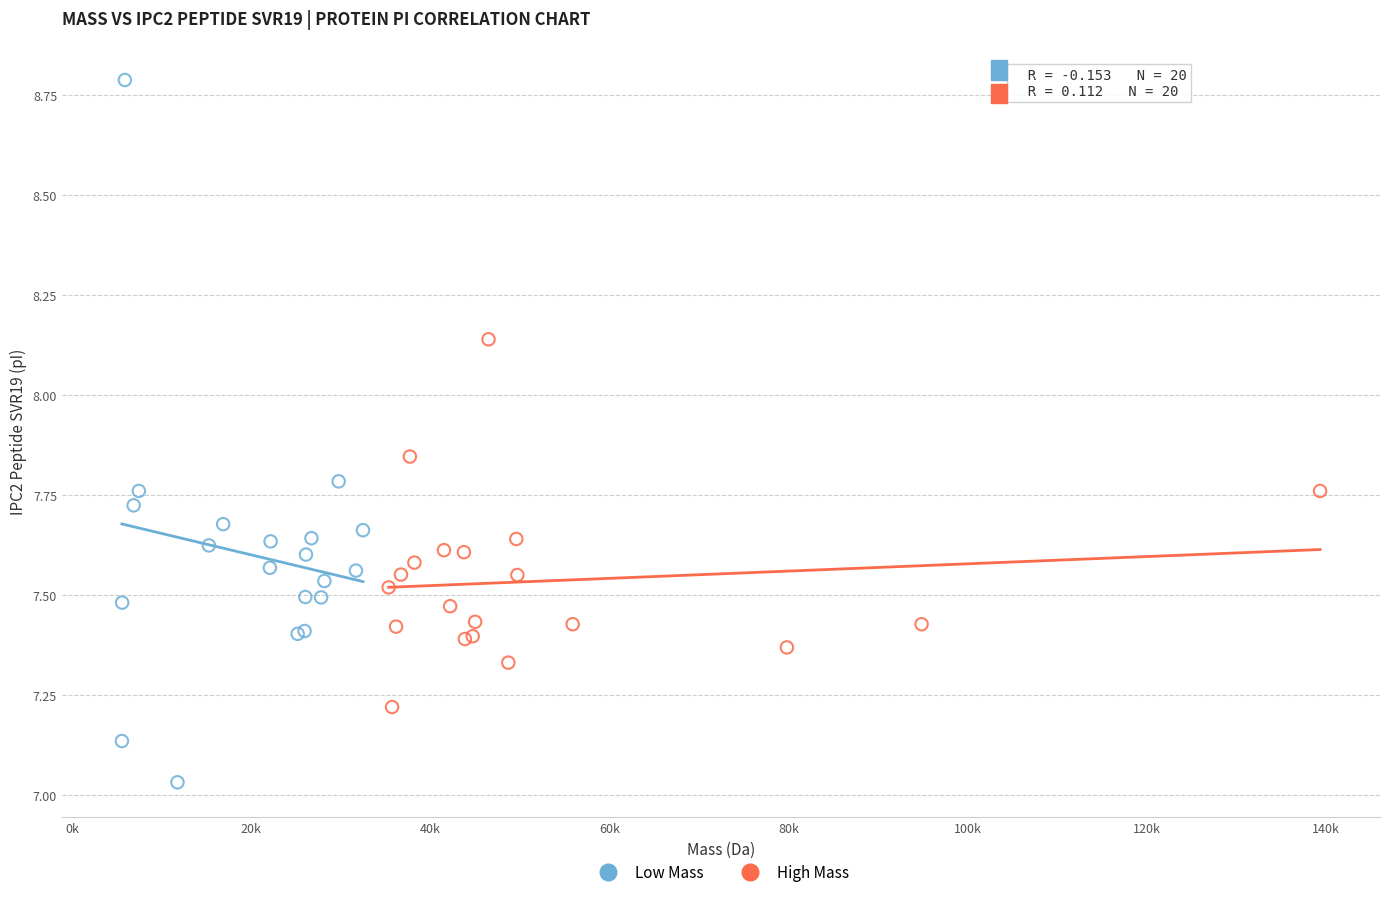

Which series contains the highest Y value?

Low Mass